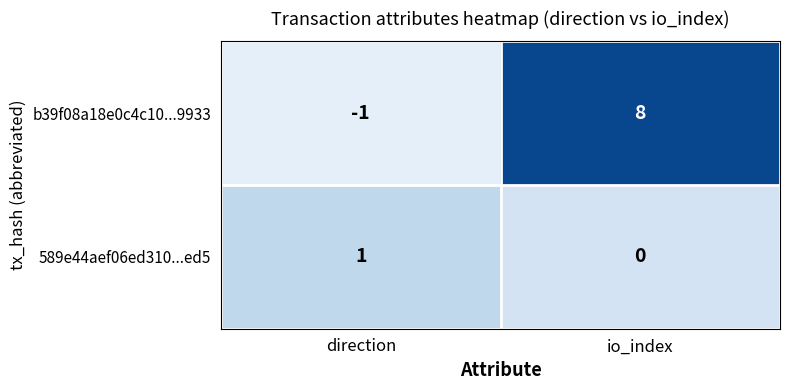

Which series changed the most between direction and io_index?

b39f08a18e0c4c10...9933